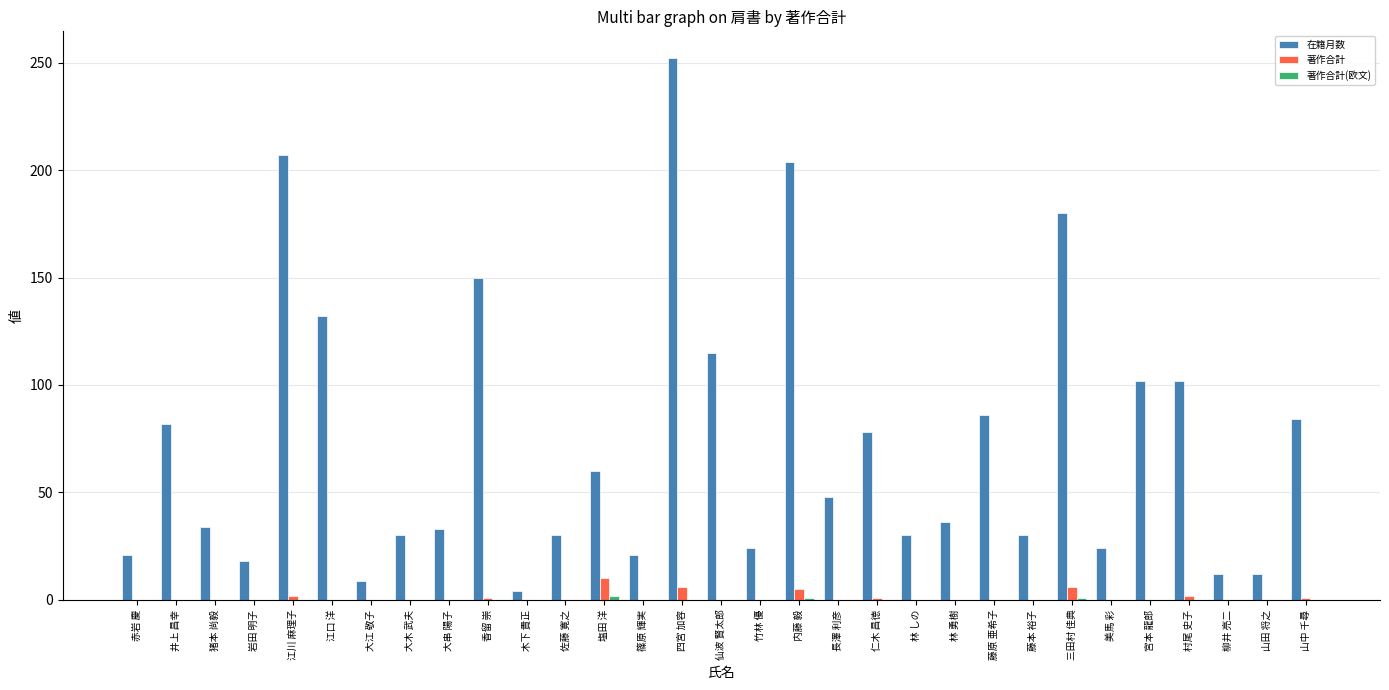

What is the approximate value of 在籍月数 at 大串 陽子?

33